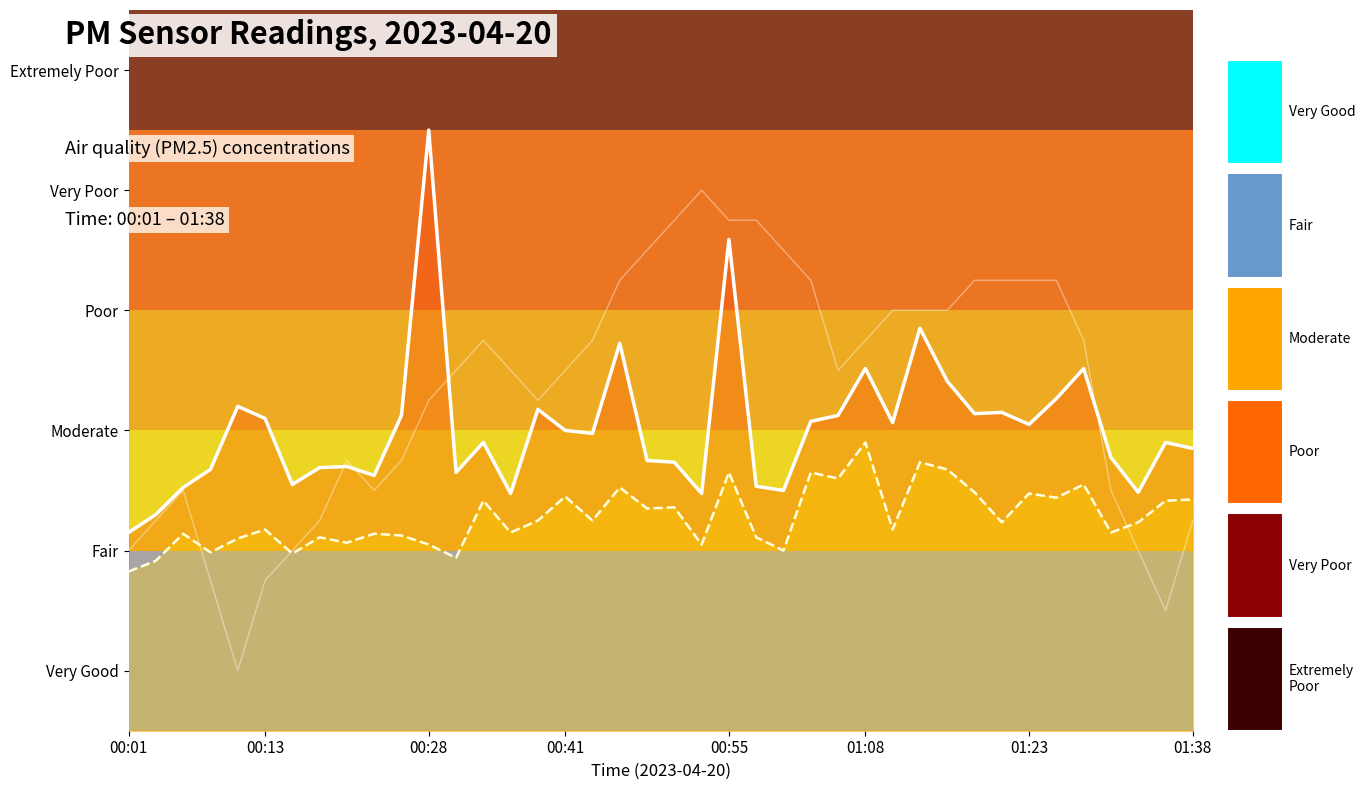

Does the chart have visible grid lines?

No